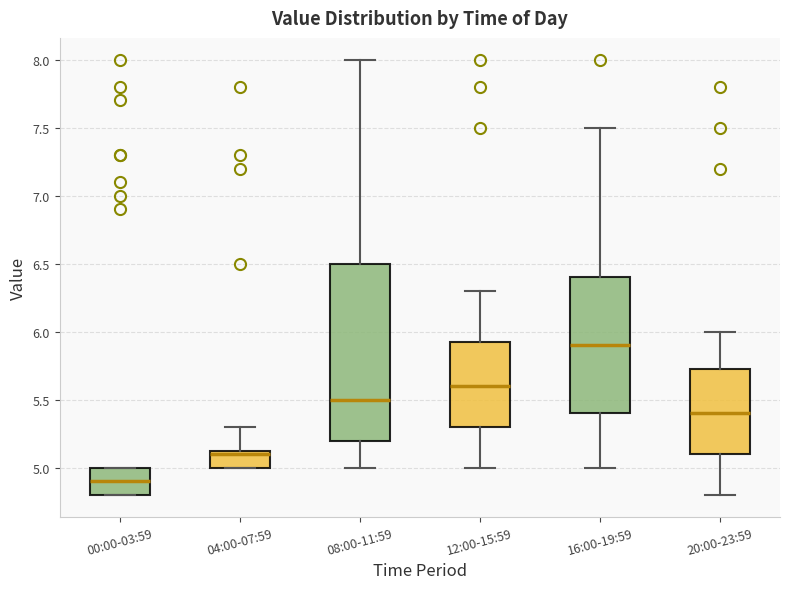

Reading left to right, read every box against the y-axis: the position of its median line, the range the box covers, and the ends of its whiskers. The values are not printed on the chart, so give them approximately, as read against the axis.

00:00-03:59: median 4.90, box 4.80 to 5.00, whiskers 4.80 to 5.00
04:00-07:59: median 5.10, box 5.00 to 5.15, whiskers 5.00 to 5.30
08:00-11:59: median 5.50, box 5.20 to 6.50, whiskers 5.00 to 8.00
12:00-15:59: median 5.60, box 5.30 to 5.95, whiskers 5.00 to 6.30
16:00-19:59: median 5.90, box 5.40 to 6.40, whiskers 5.00 to 7.50
20:00-23:59: median 5.40, box 5.10 to 5.75, whiskers 4.80 to 6.00